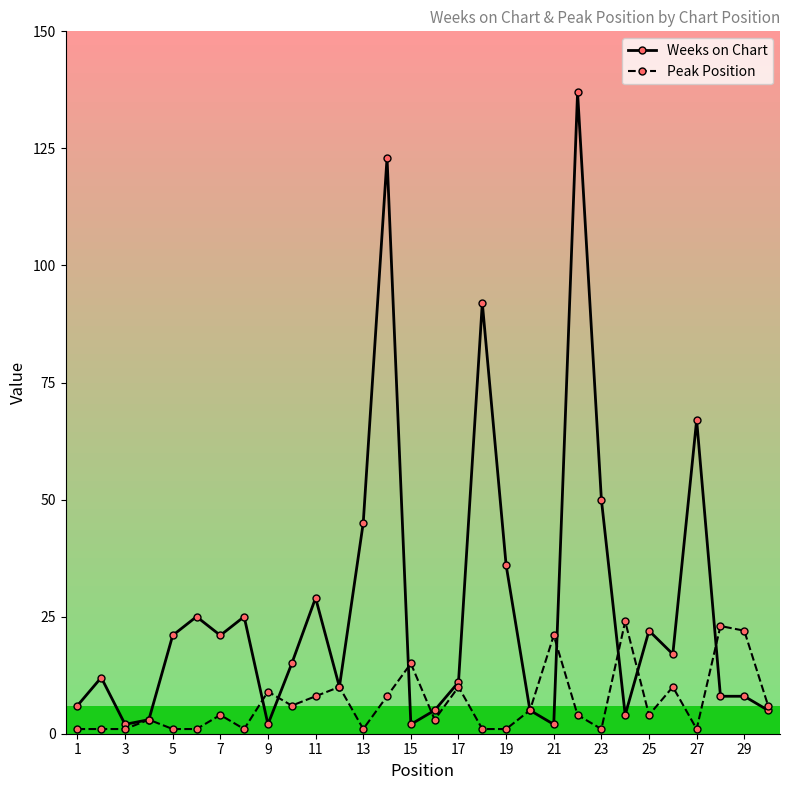

Which series has the largest range (max minus min)?

Weeks on Chart